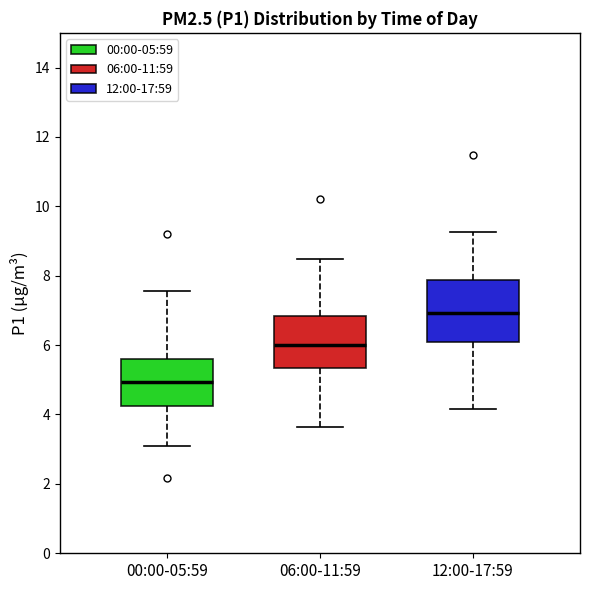

Which box's median line is the highest?

12:00-17:59